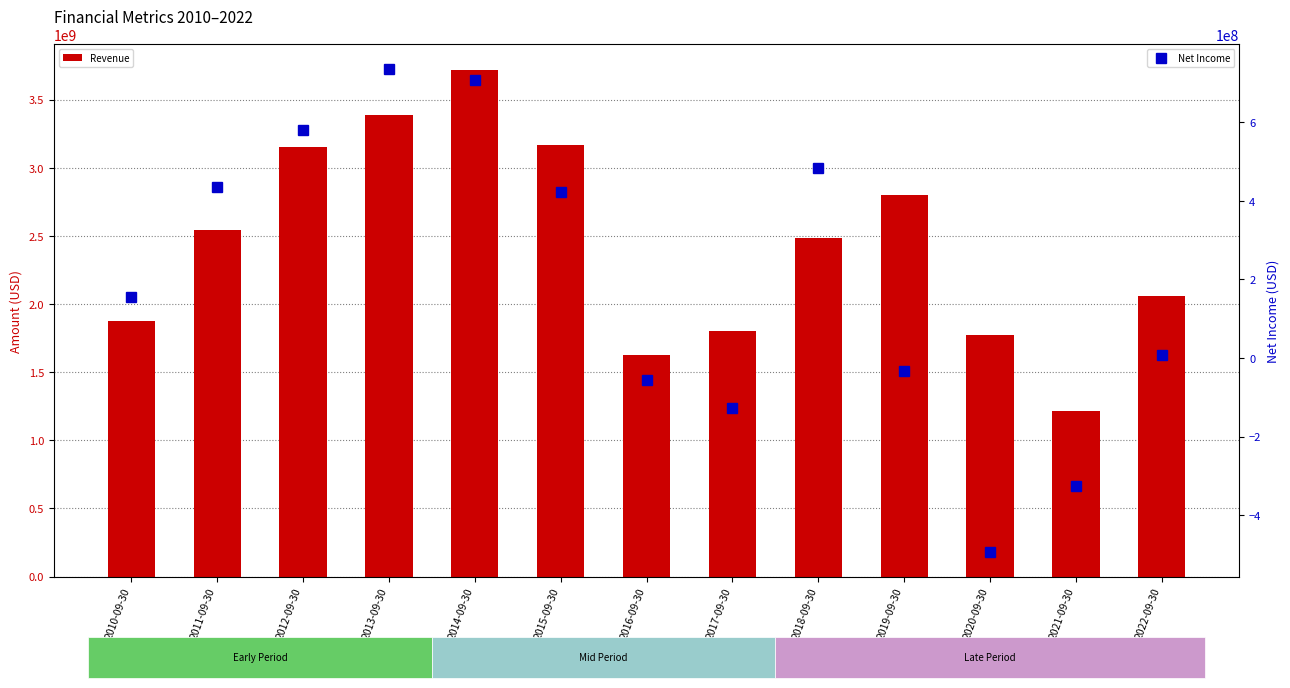

Which series has the largest range (max minus min)?

Revenue